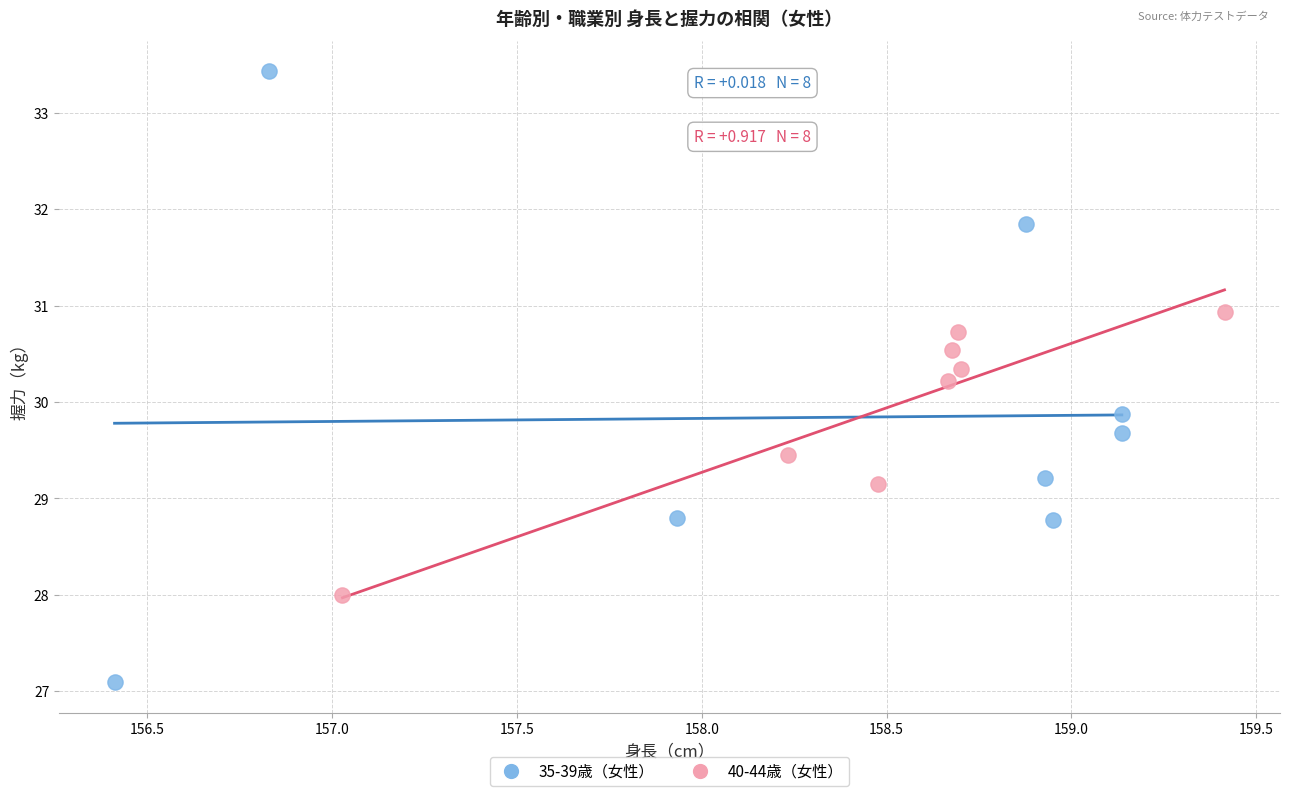

Which series contains the lowest Y value?

35-39歳（女性）